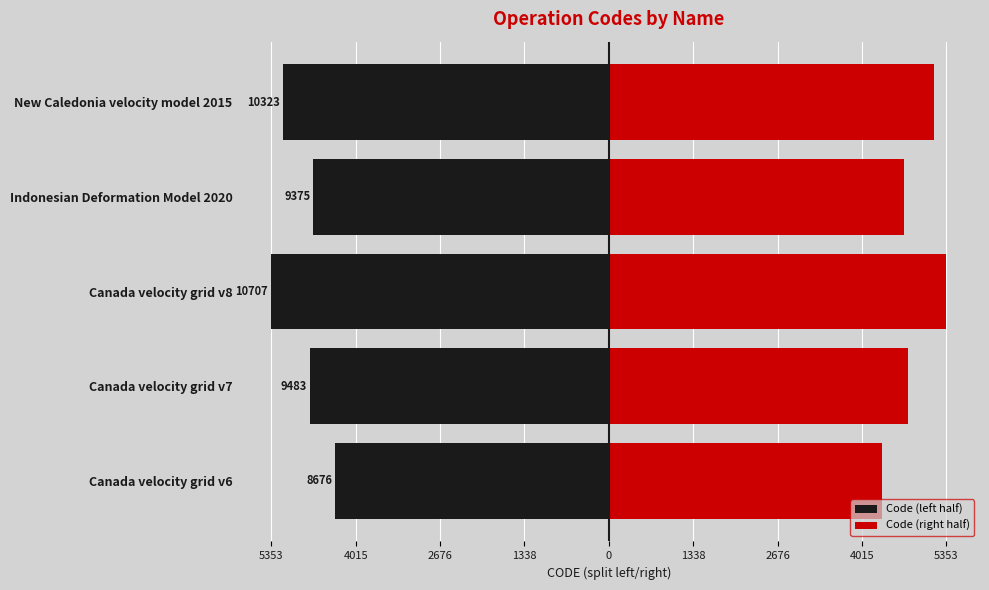

How many bars are there in total?

10